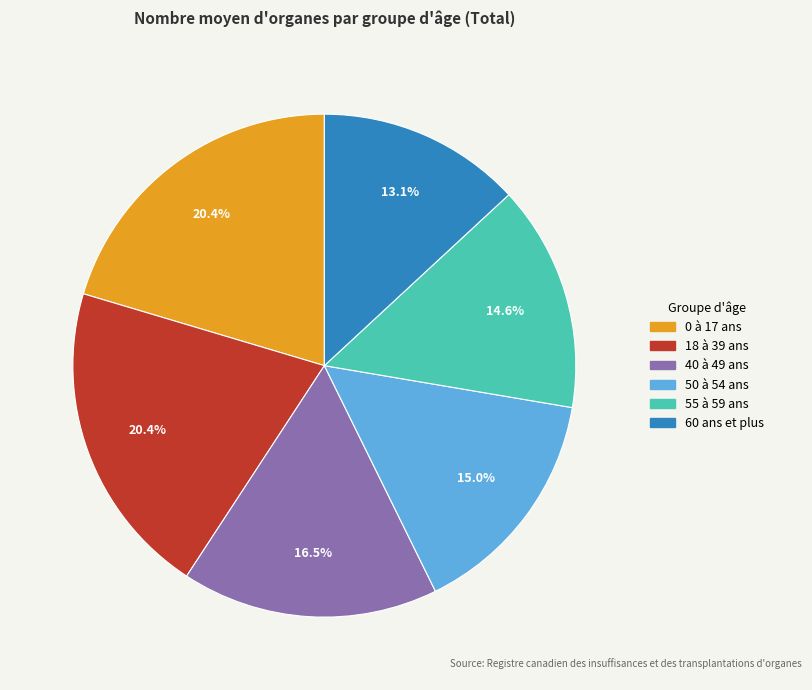

To the nearest percent, what portion does 50 à 54 ans represent?

15%